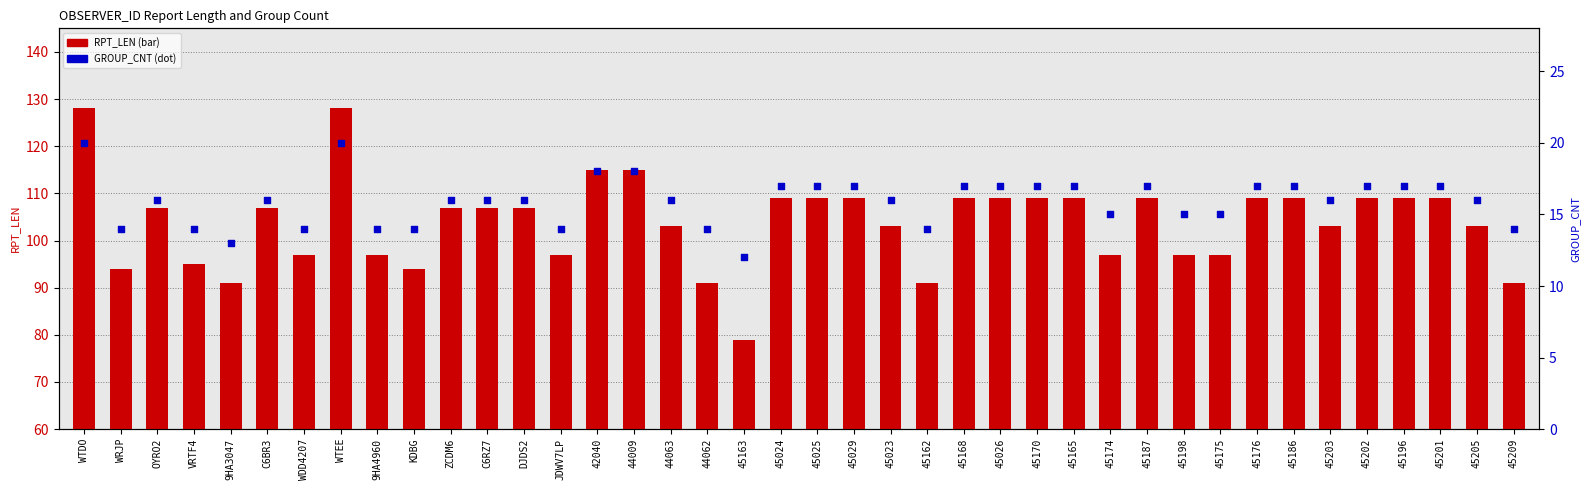

What are all the series names shown in the legend?

RPT_LEN, GROUP_CNT